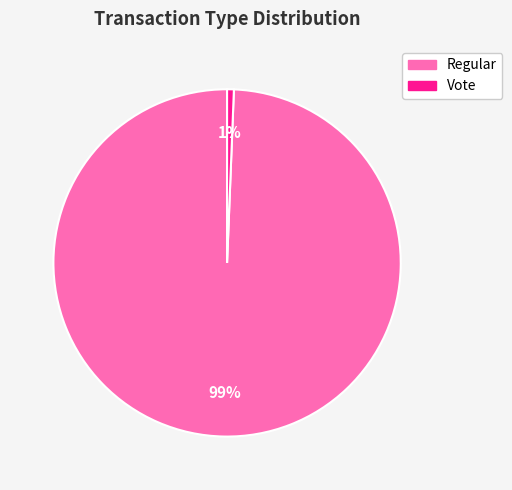

Does Vote account for over 50% of the chart?

No